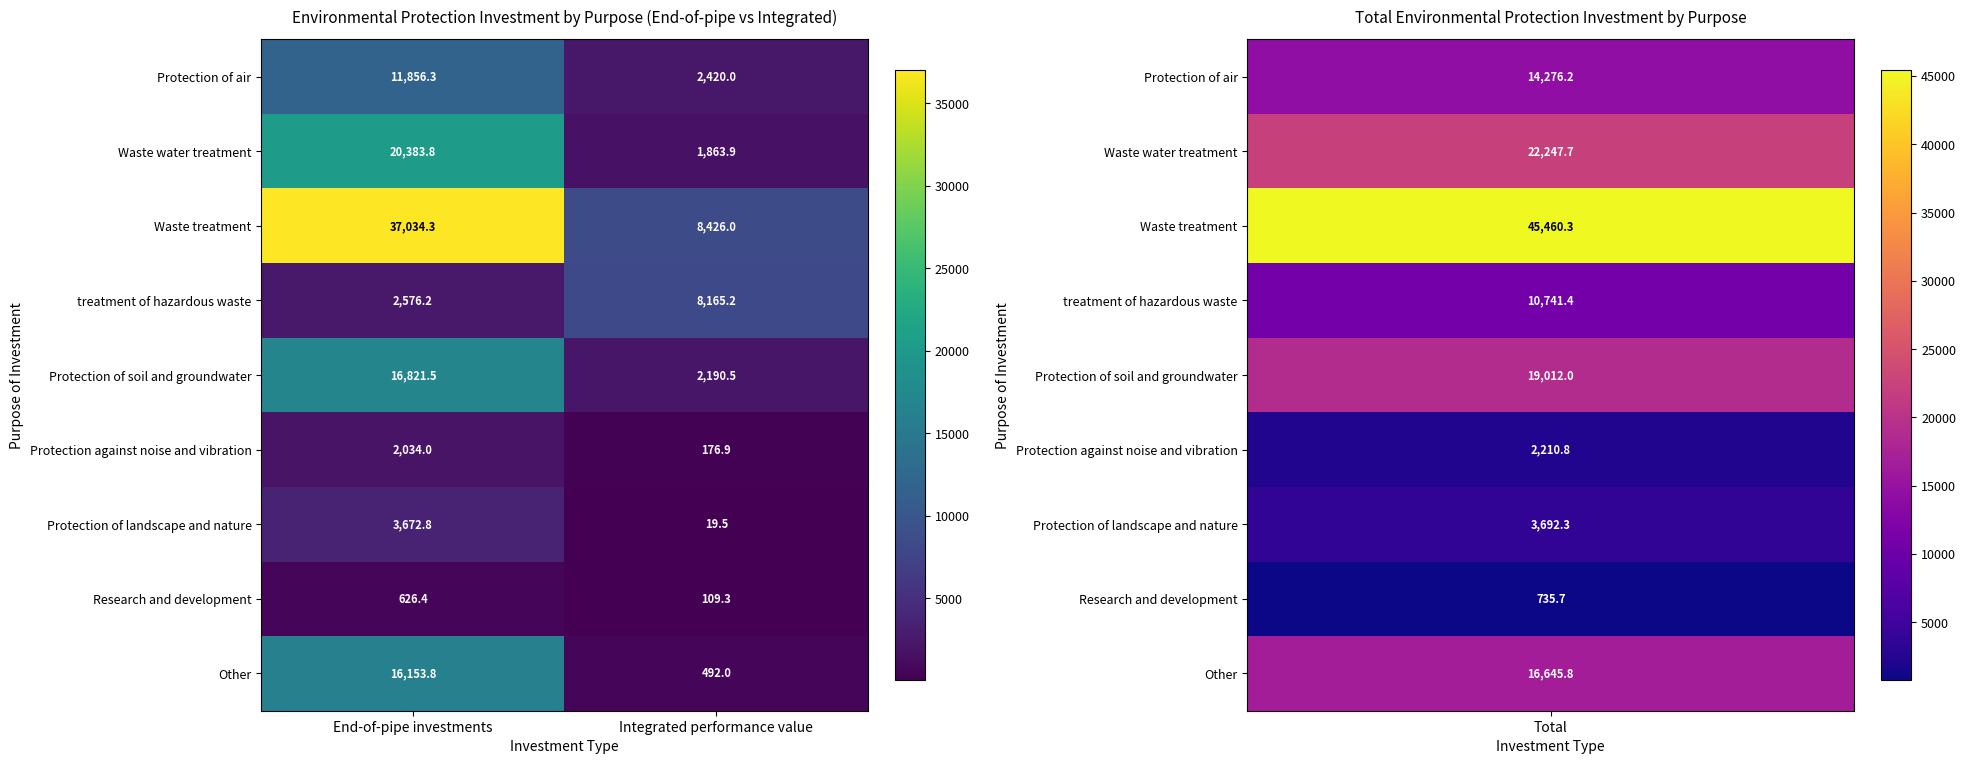

The Protection of soil and groundwater series shows 4865.2 at End-of-pipe investments. True or false?

False